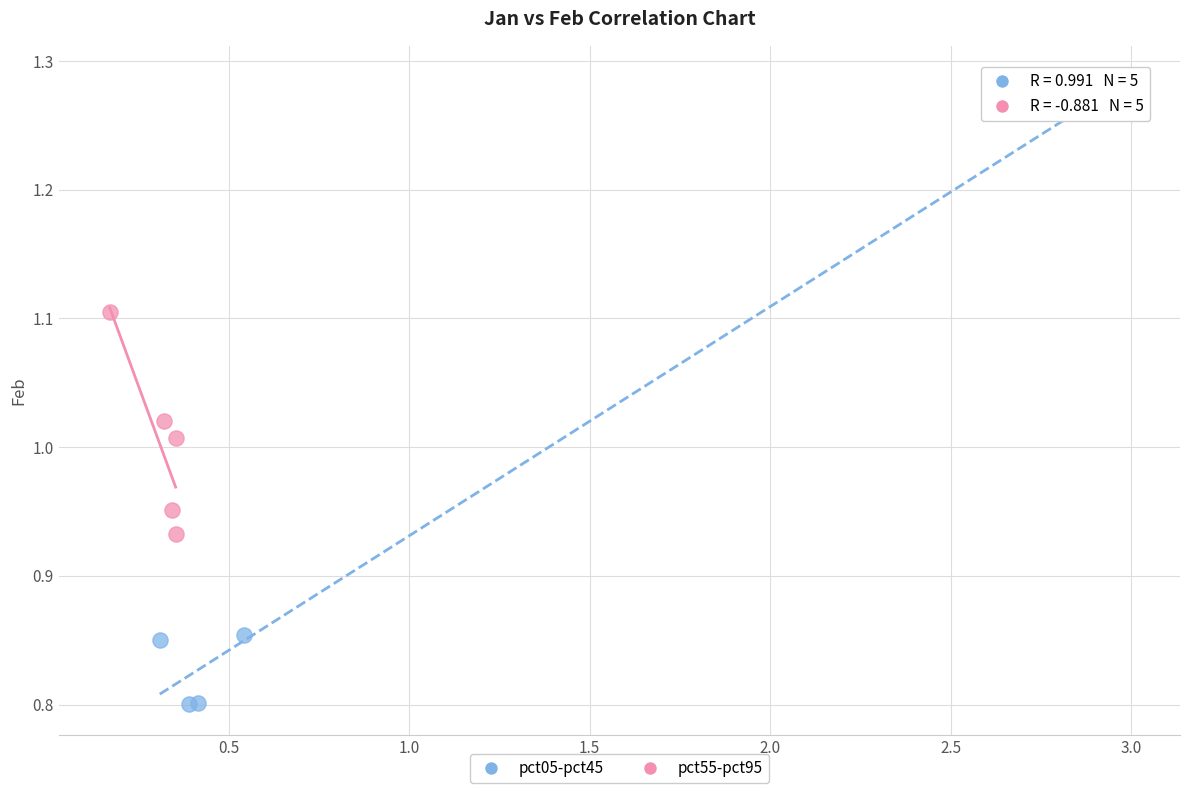

Which series reaches the maximum Y coordinate?

pct05-pct45